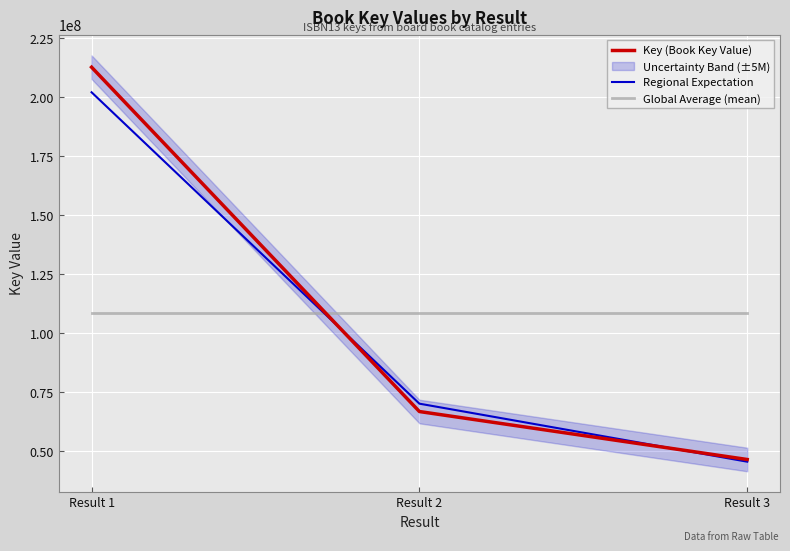

Reading left to right, list all the values displayed in this chart.

Key (Book Key Value): Result 1=212795409.0	Result 2=66751294.0	Result 3=46406944.0
Regional Expectation: Result 1=202155638.5	Result 2=70088858.7	Result 3=45478805.1
Global Average (mean): Result 1=108651215.7	Result 2=108651215.7	Result 3=108651215.7